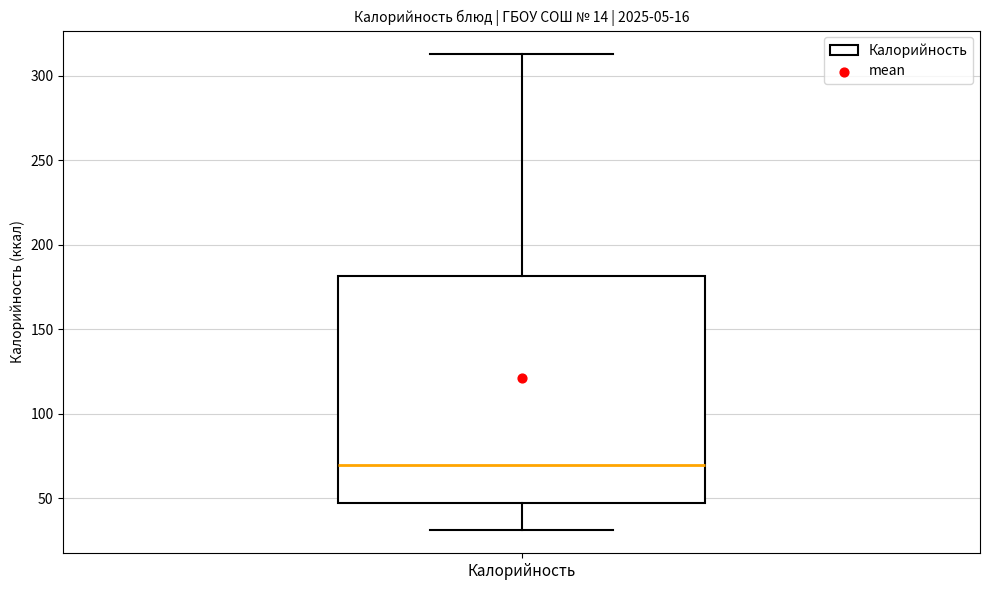

Read this box plot against the y-axis: the position of the median line, the range covered by the box, and the ends of both whiskers. The values are not printed on the chart, so give them approximately, as read against the axis.

median 70, box 45 to 180, whiskers 30 to 315